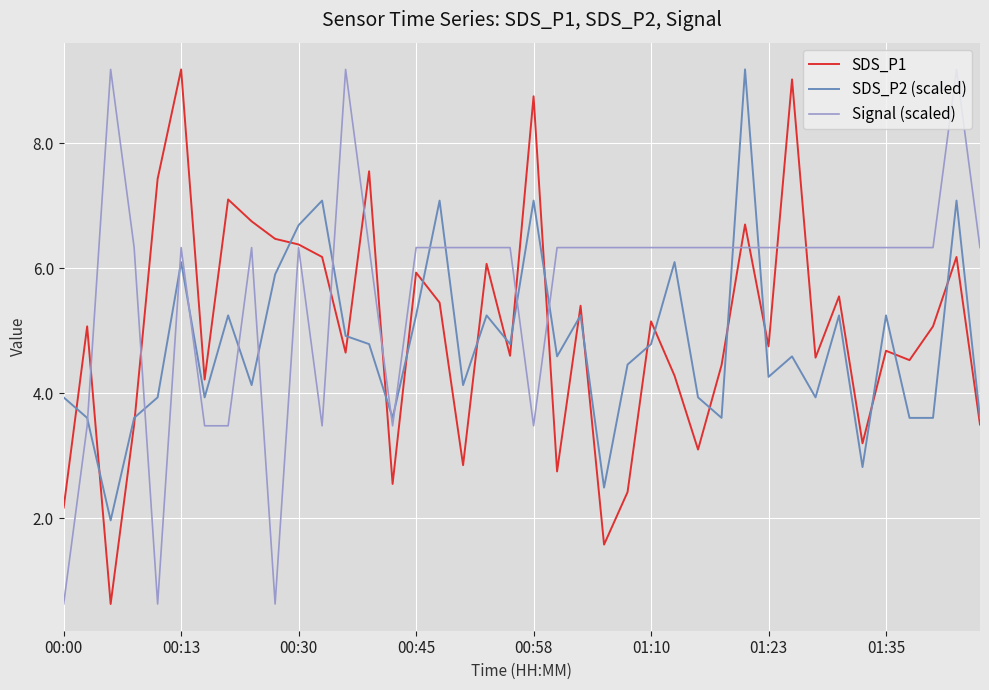

How many lines are shown in the chart?

3